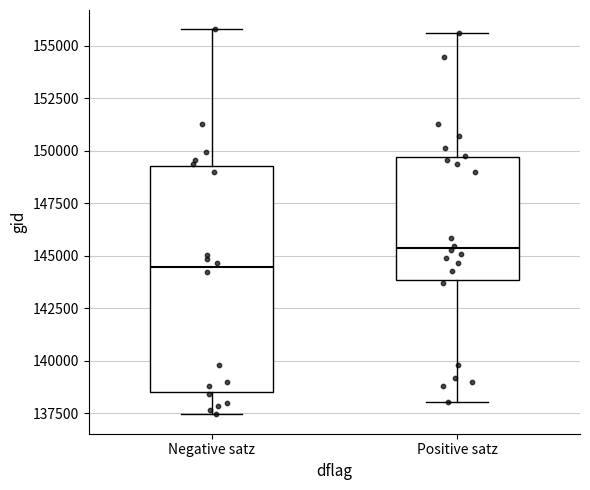

Reading left to right, transcribe this box plot: for each box, give where its median line is, the range the box spans, and where its two whiskers end, as read against the y-axis. The values are not printed on the chart, so give them approximately, as read against the axis.

Negative satz: median 144500, box 138500 to 149500, whiskers 137500 to 156000
Positive satz: median 145500, box 144000 to 149500, whiskers 138000 to 155500